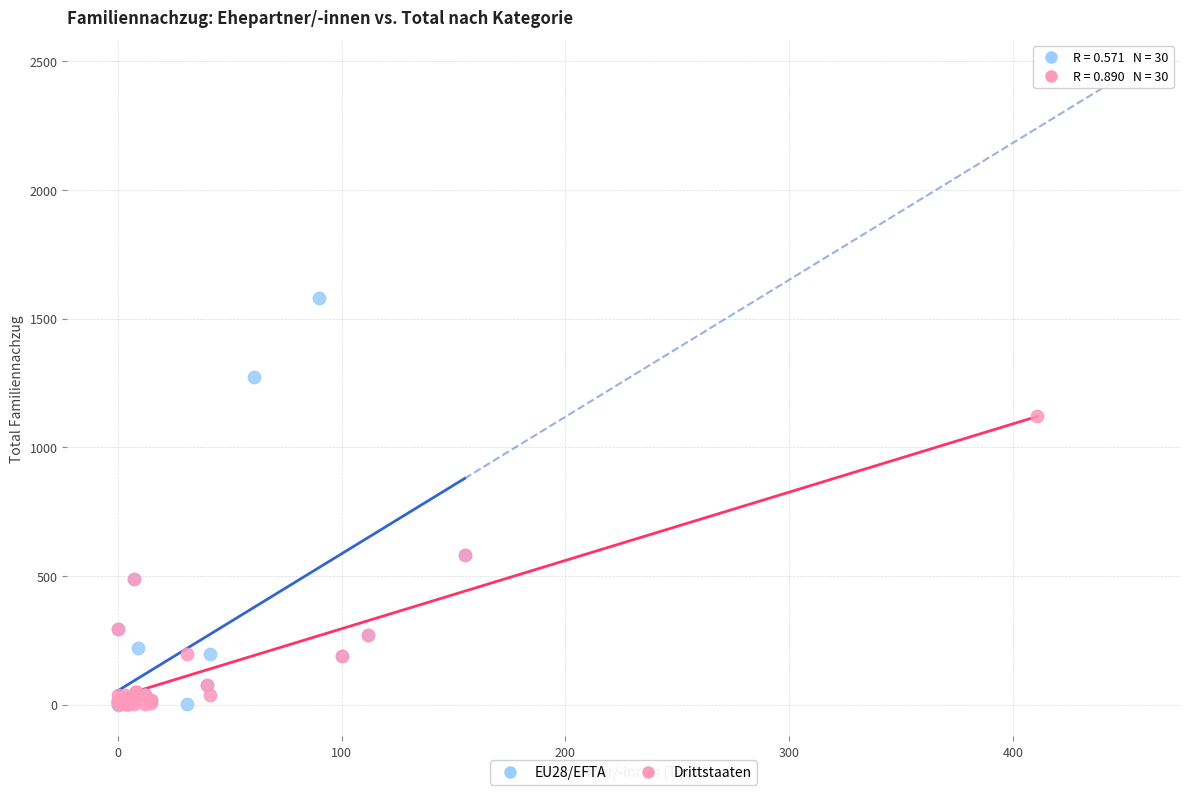

Which series contains the highest Y value?

EU28/EFTA